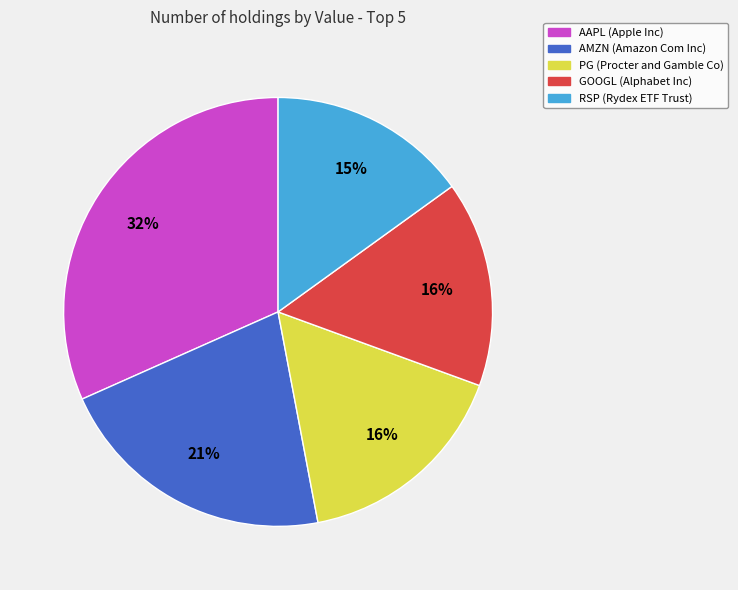

To the nearest percent, what is the difference between the largest and smallest slice percentages?

17%